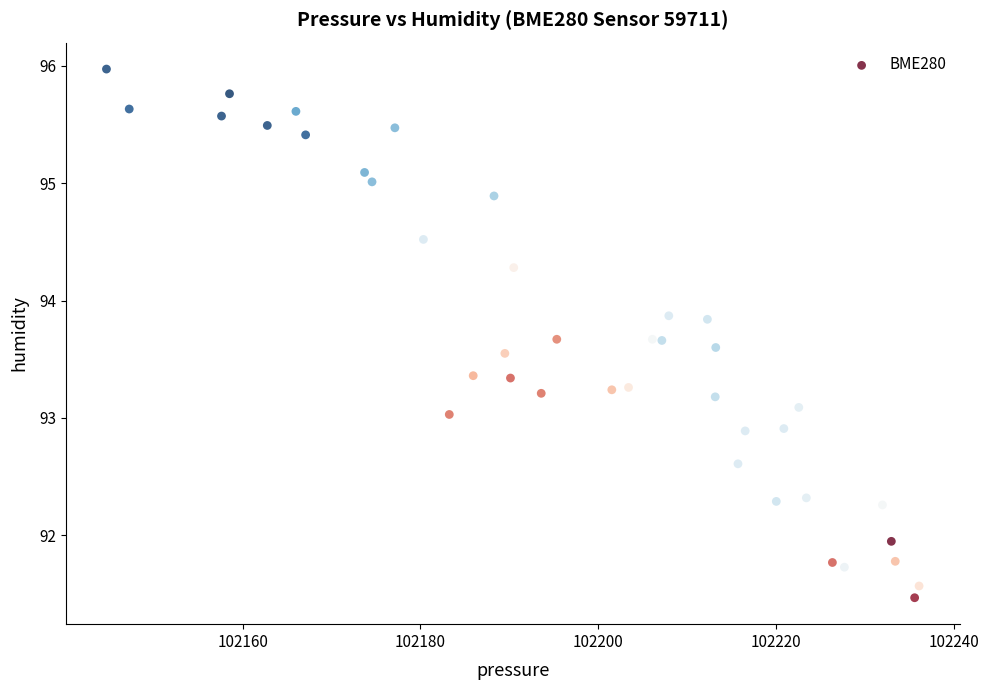

What is the range of X values (max minus min)?

91.4